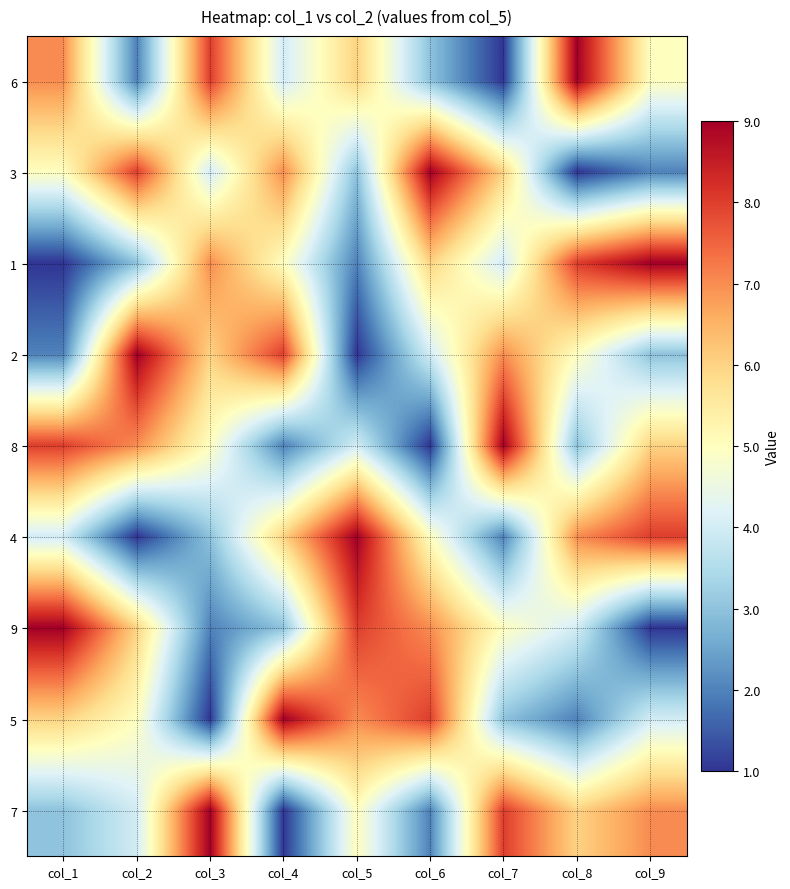

Rank the series at col_4 from lowest to highest value.

7, 8, 9, 6, 1, 4, 3, 2, 5